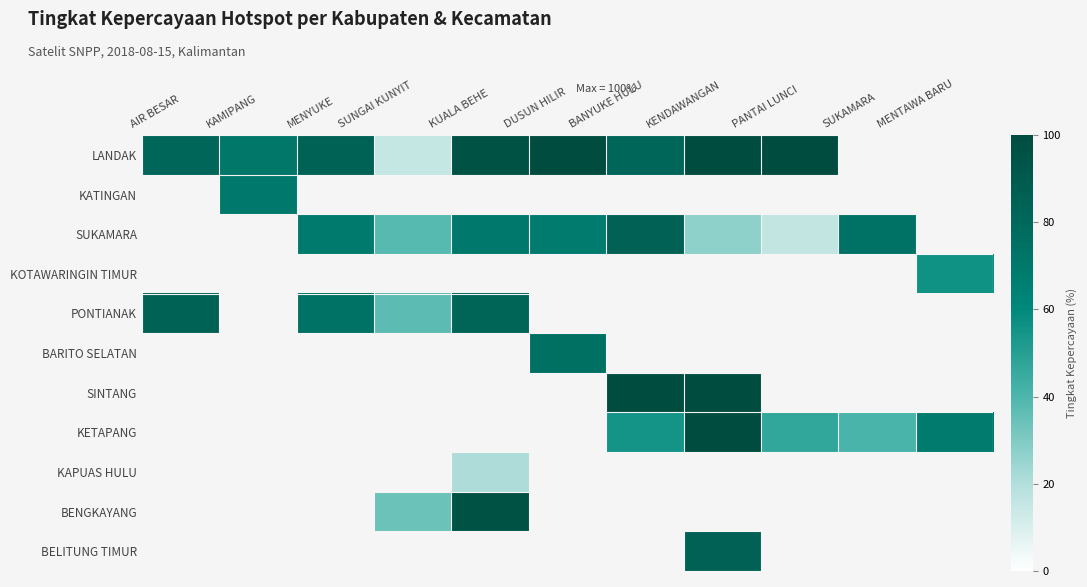

Which series has the widest spread of values?

LANDAK